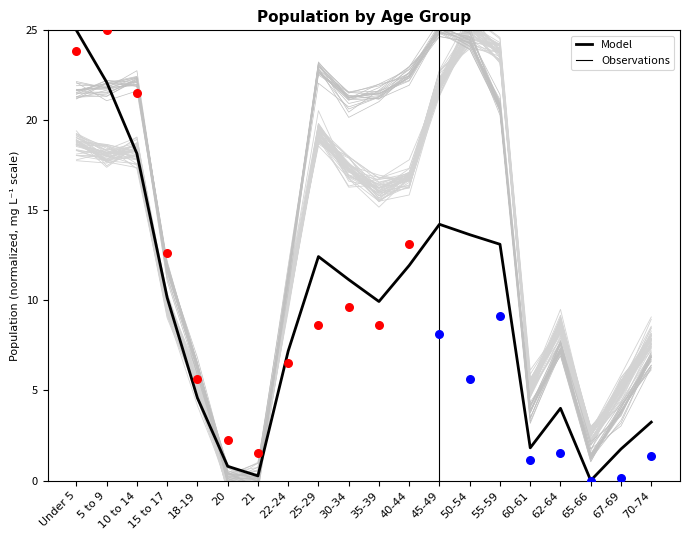

At how many categories does at least one series exceed 3?

18